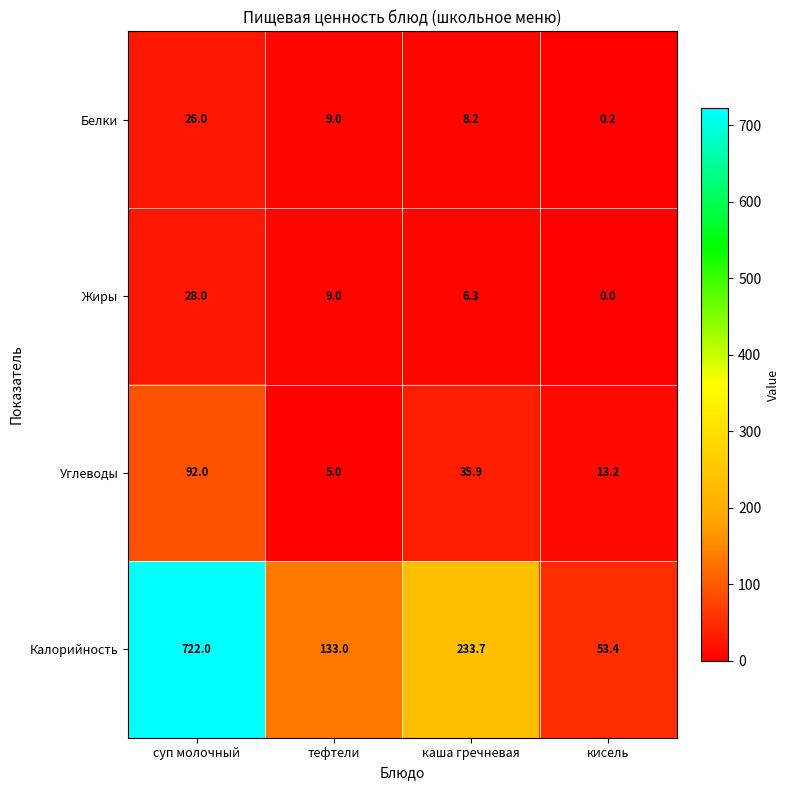

What is the spread (max minus min) of values at суп молочный?

696.0